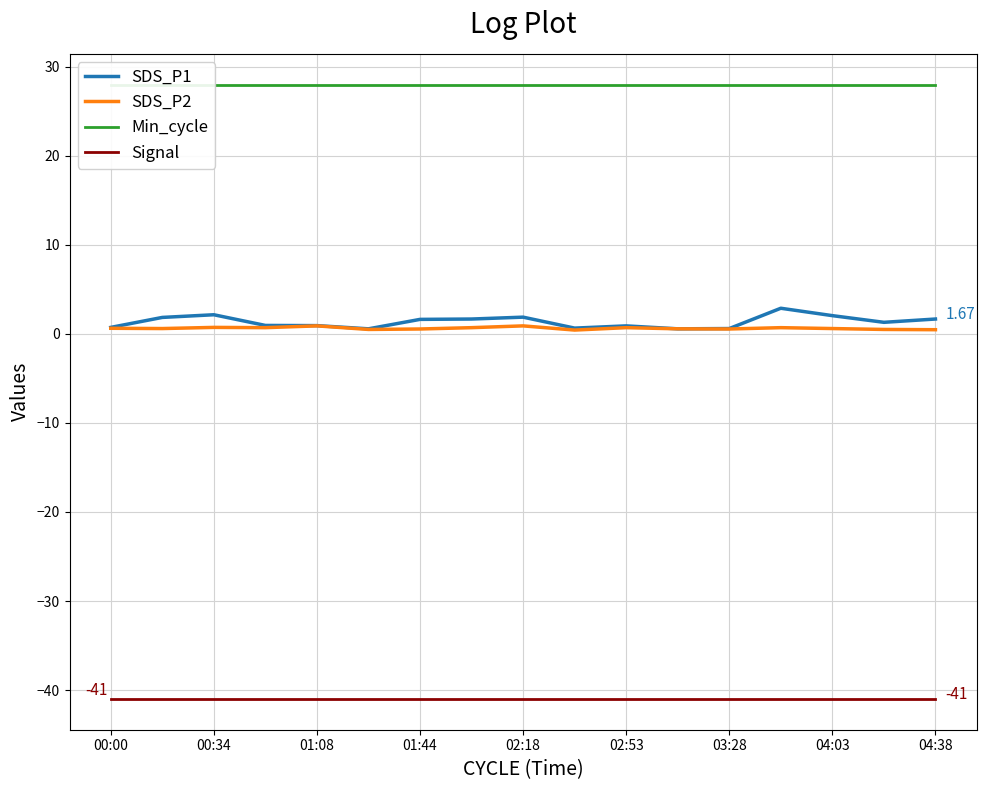

At which category is the sum across all series the highest?

13